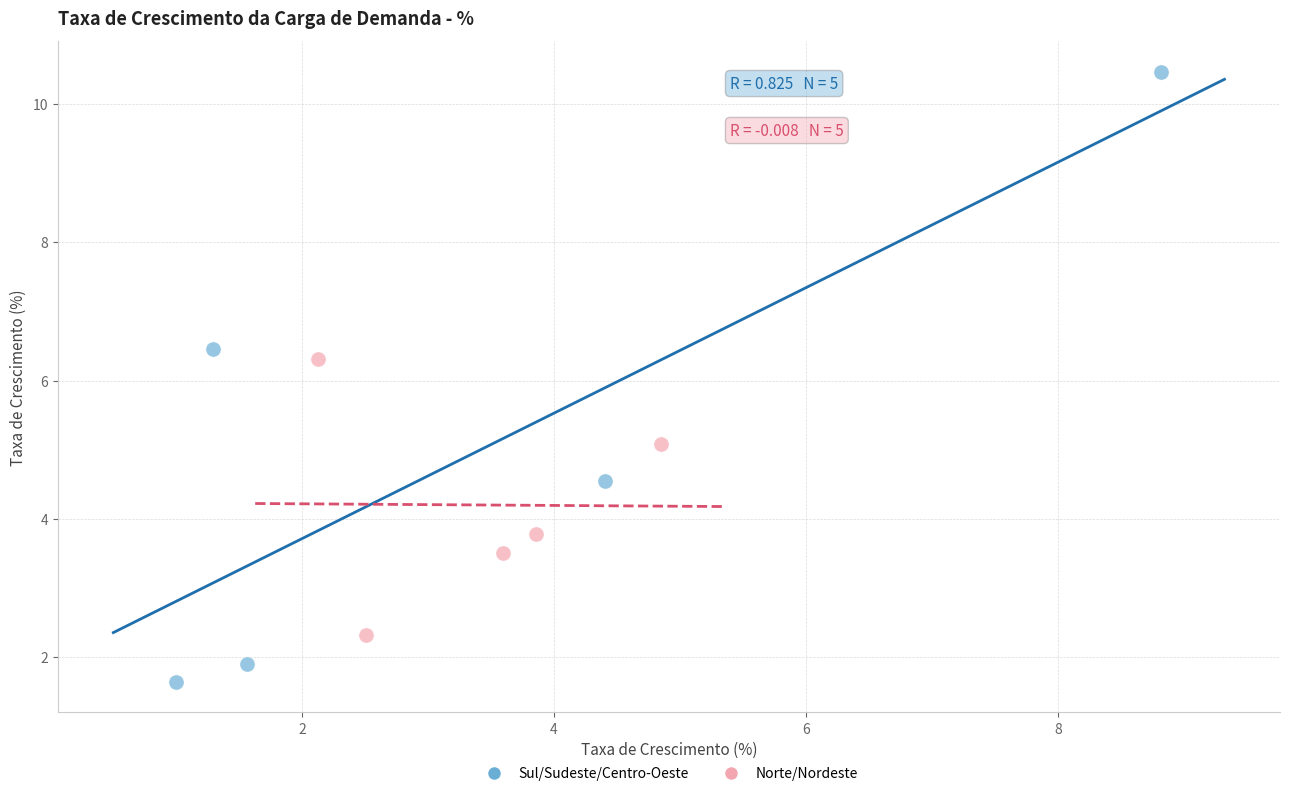

Which series contains the highest Y value?

Sul/Sudeste/Centro-Oeste